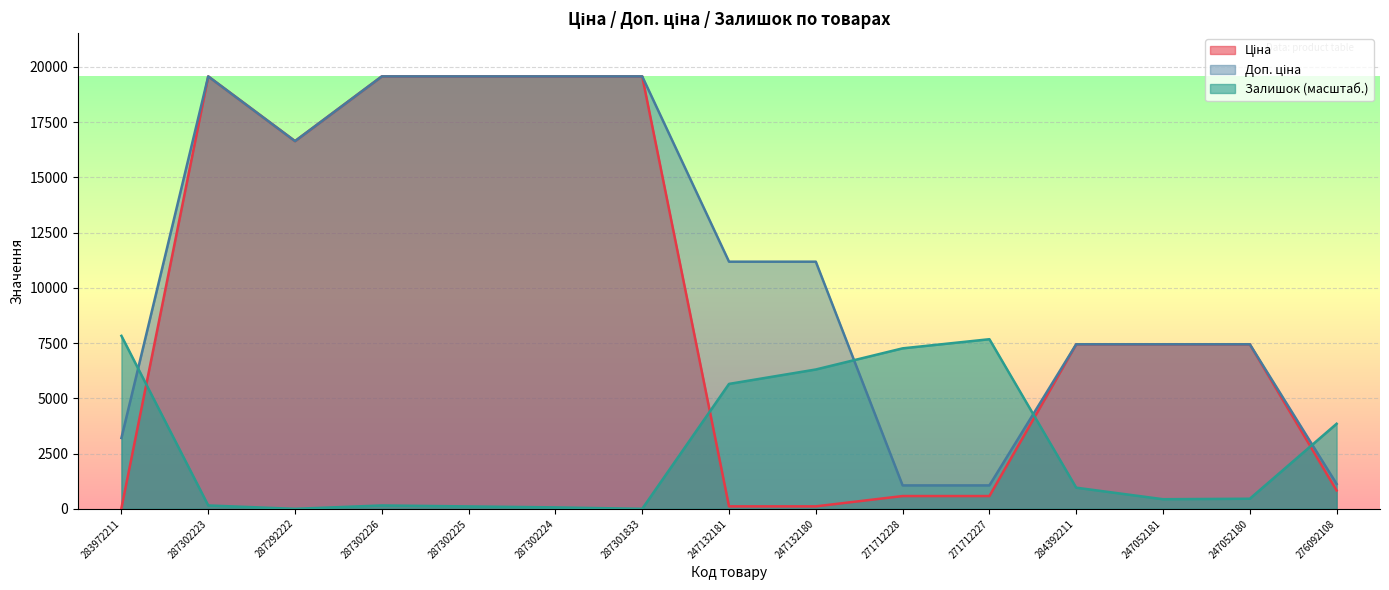

How many lines are shown in the chart?

3